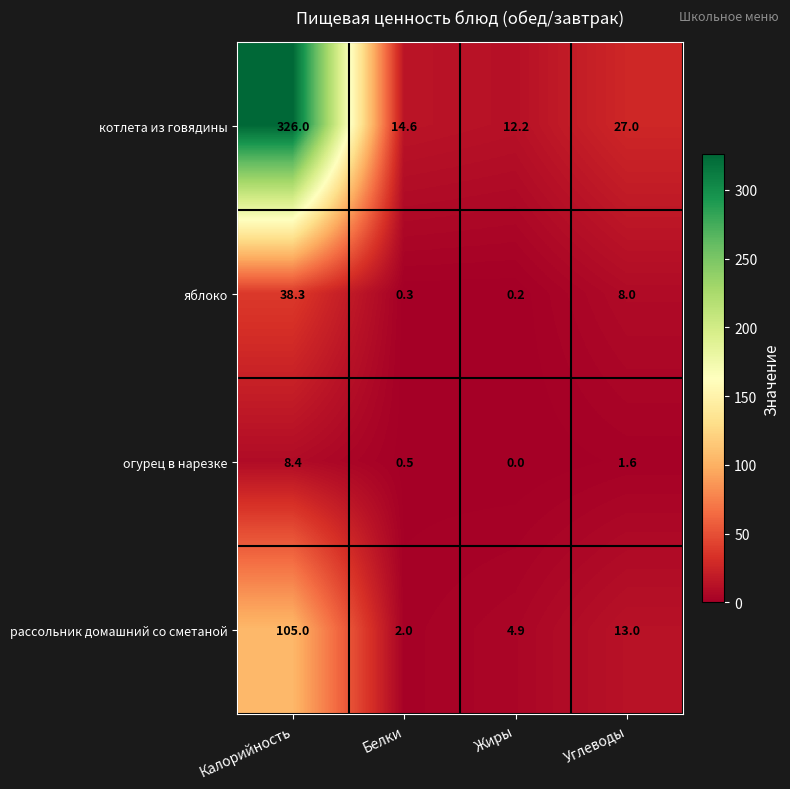

At Белки, list the series in order from largest to smallest.

котлета из говядины, рассольник домашний со сметаной, огурец в нарезке, яблоко